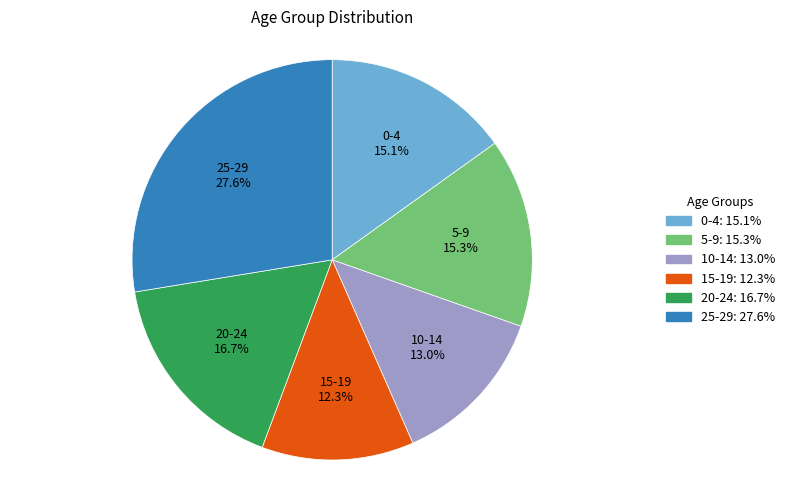

To the nearest percent, what portion does 25-29 represent?

28%